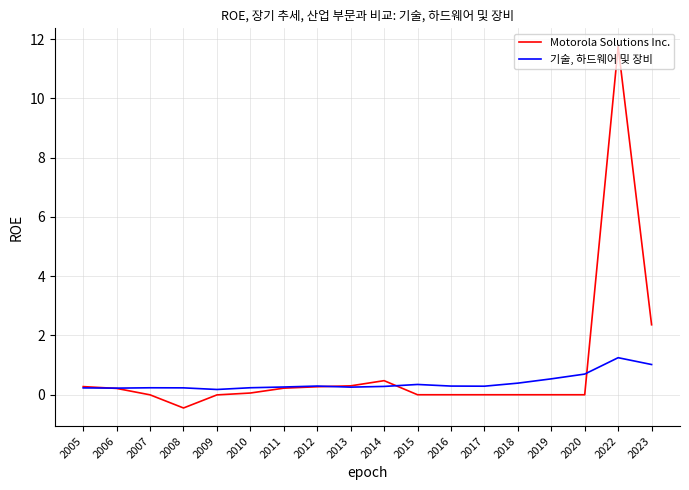

What is the greatest value displayed?

11.8